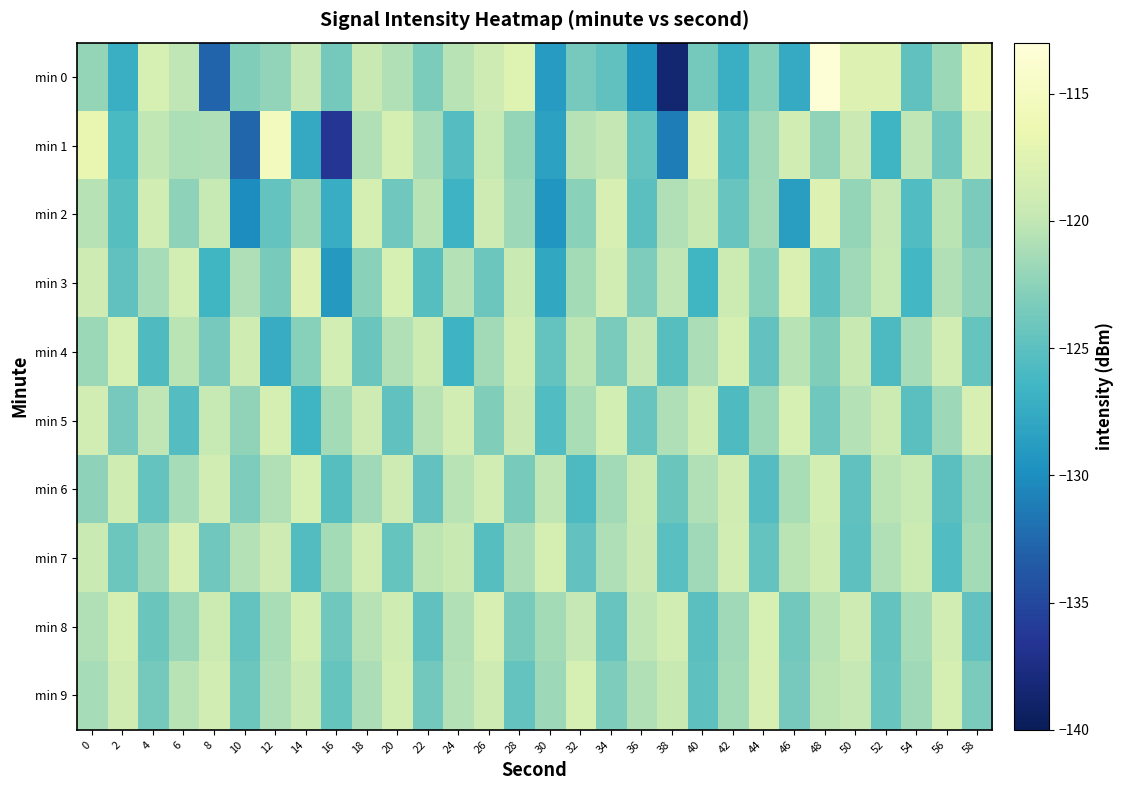

Which has a higher value, 58 or 54?

58